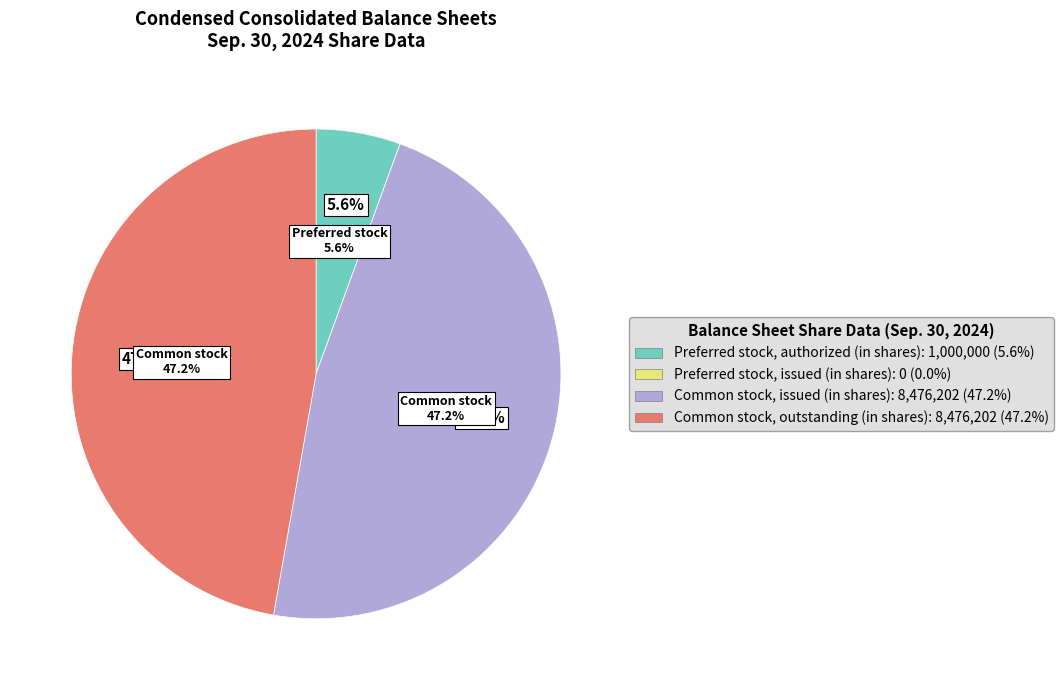

How much of the chart is everything except Preferred stock, issued (in shares)?

100.0%